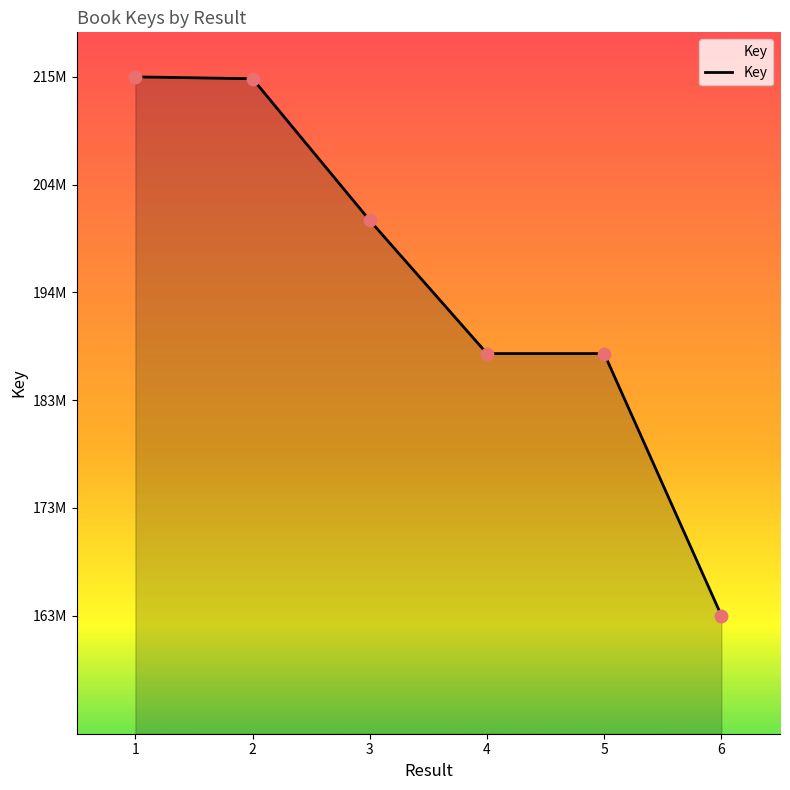

Which has a higher value, 1 or 2?

1